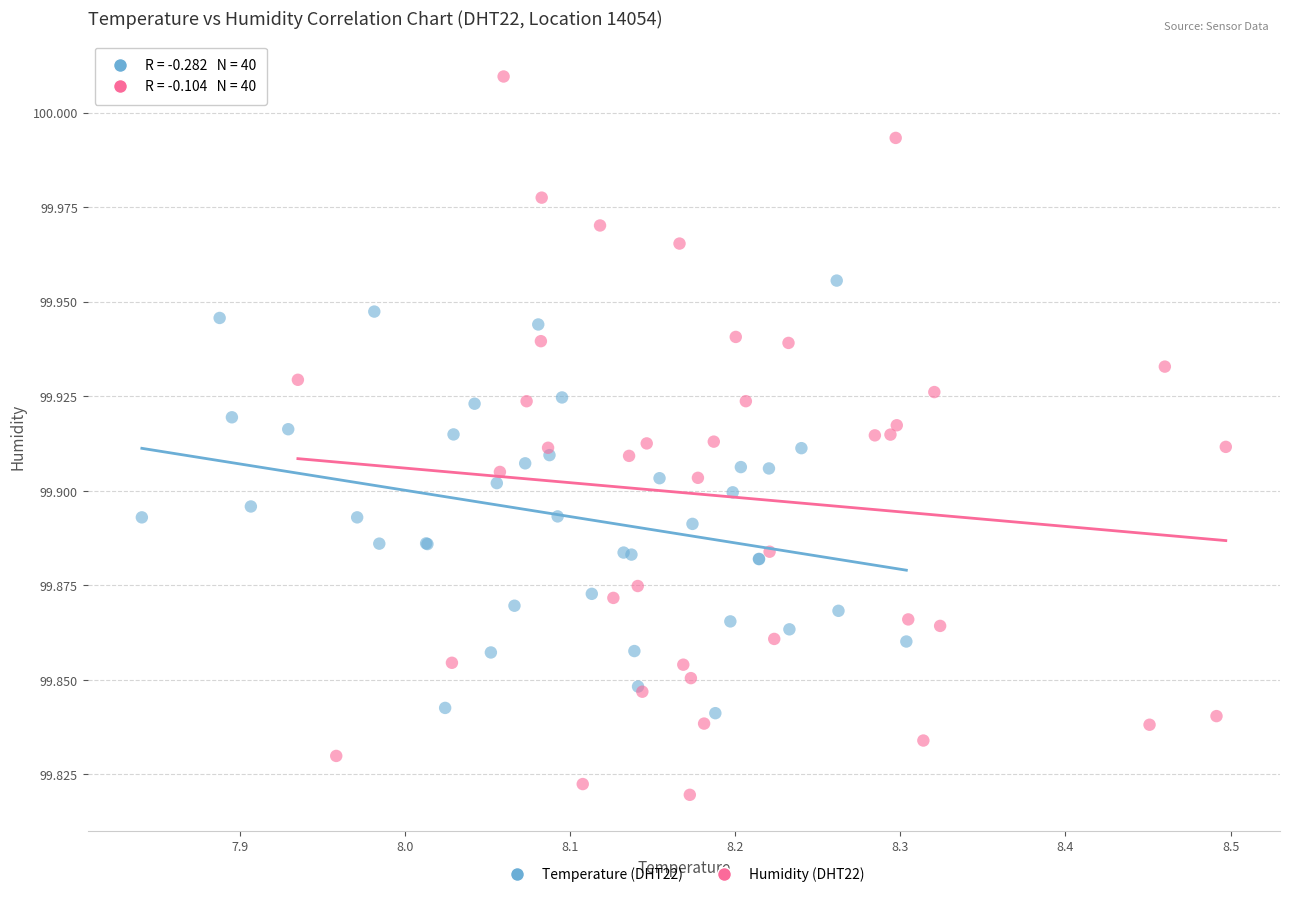

Which series contains the lowest Y value?

Humidity (DHT22)